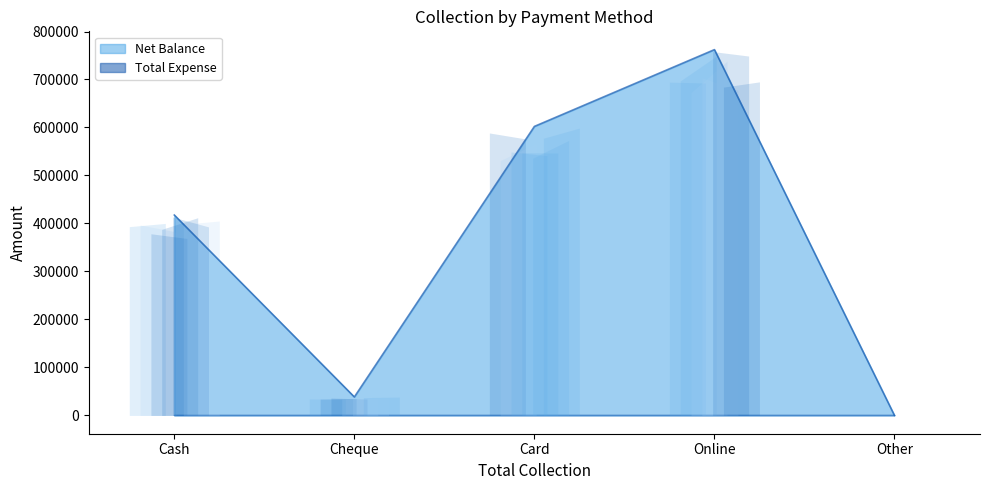

Is it true that the value at Online is 230709?

False